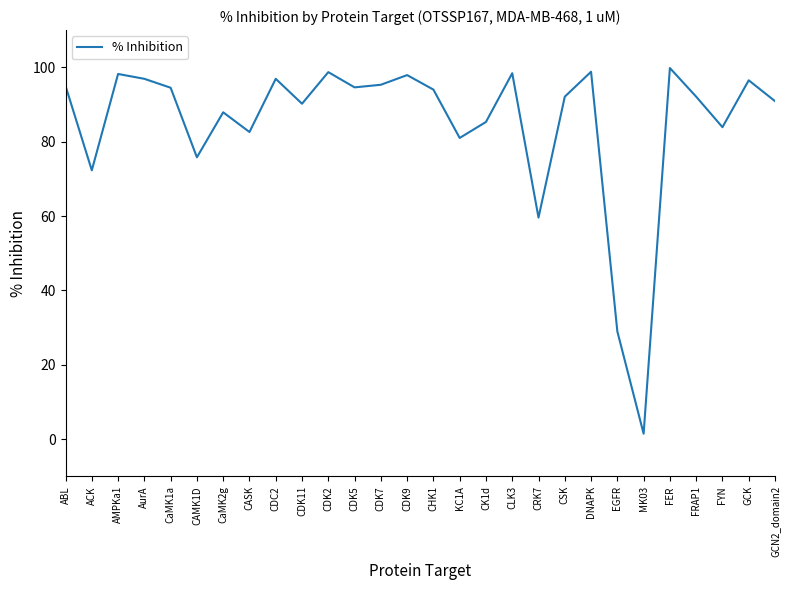

What is the difference between the values at CaMK1a and AurA?

2.4